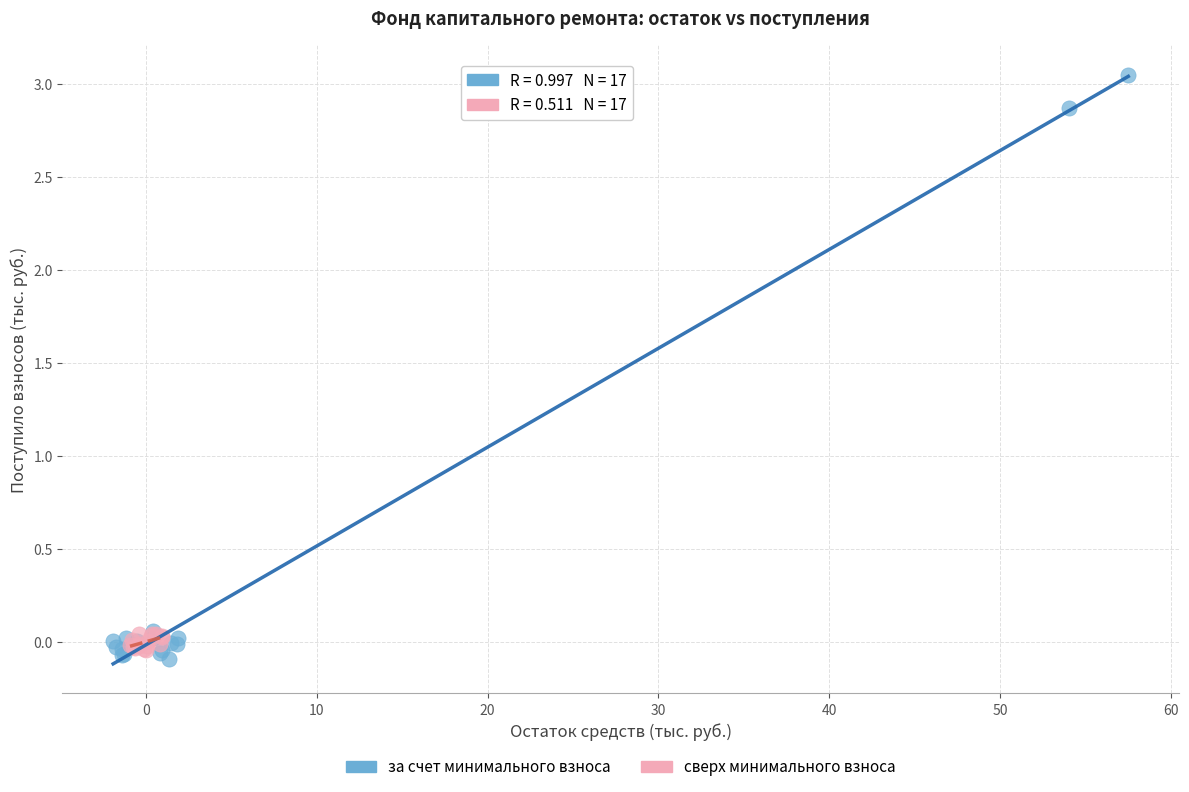

Which series reaches the maximum Y coordinate?

за счет минимального взноса